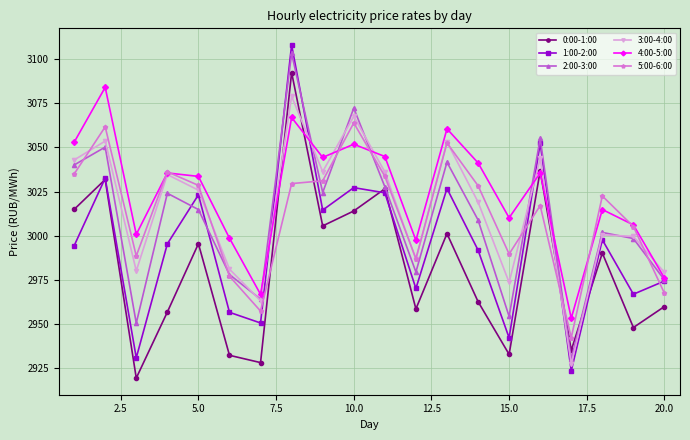

Which series has the largest total across all categories?

4:00-5:00